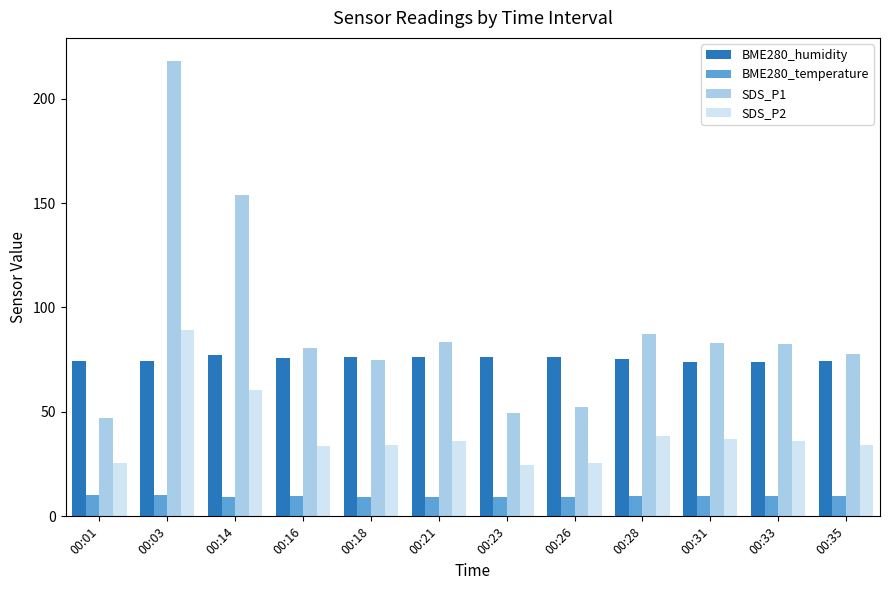

How many distinct data groups are displayed?

4